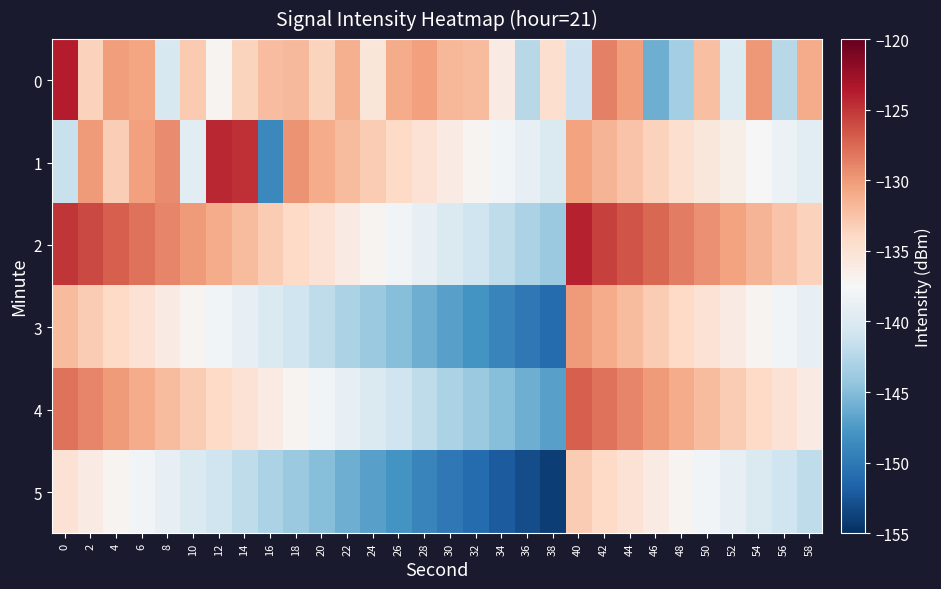

What is the greatest value displayed?

-123.7